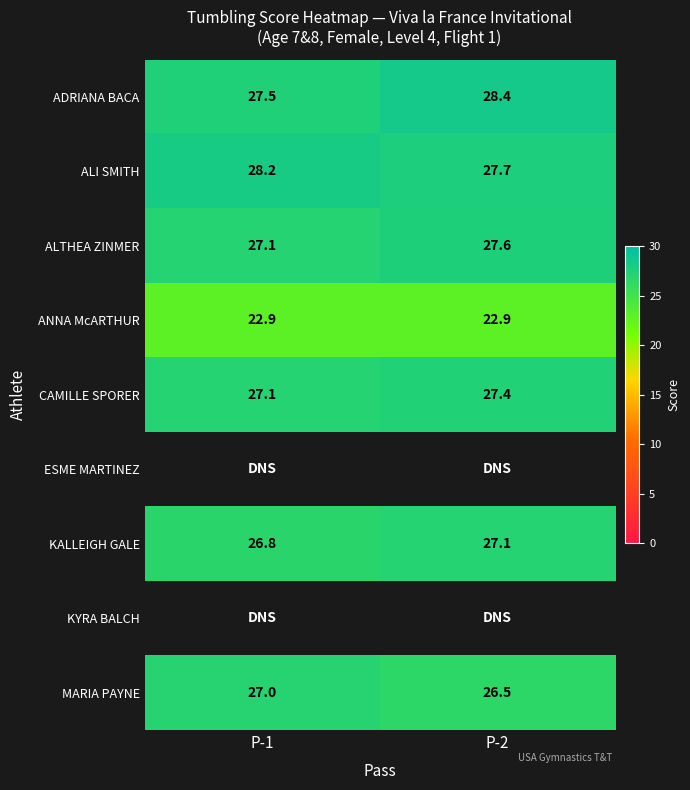

What is the average value of the ALTHEA ZINMER series?

27.4